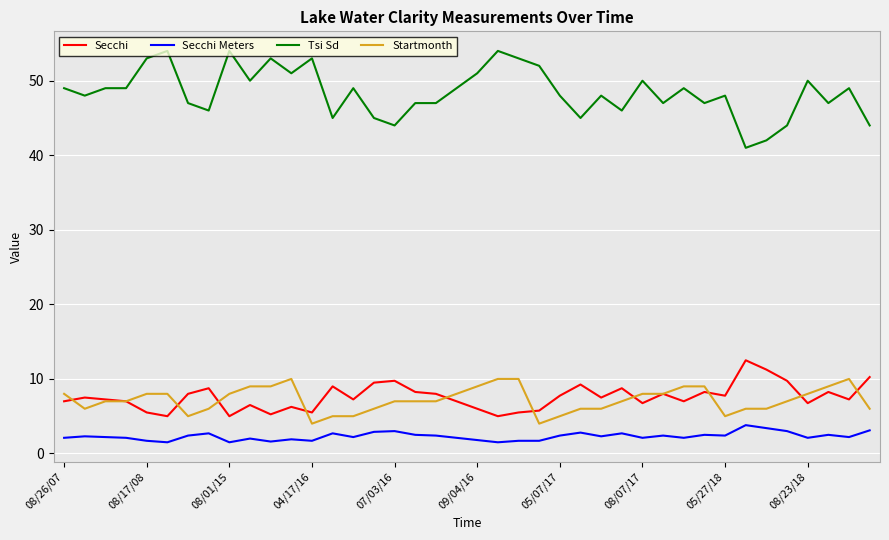

What is the maximum value shown in the chart?

54.0